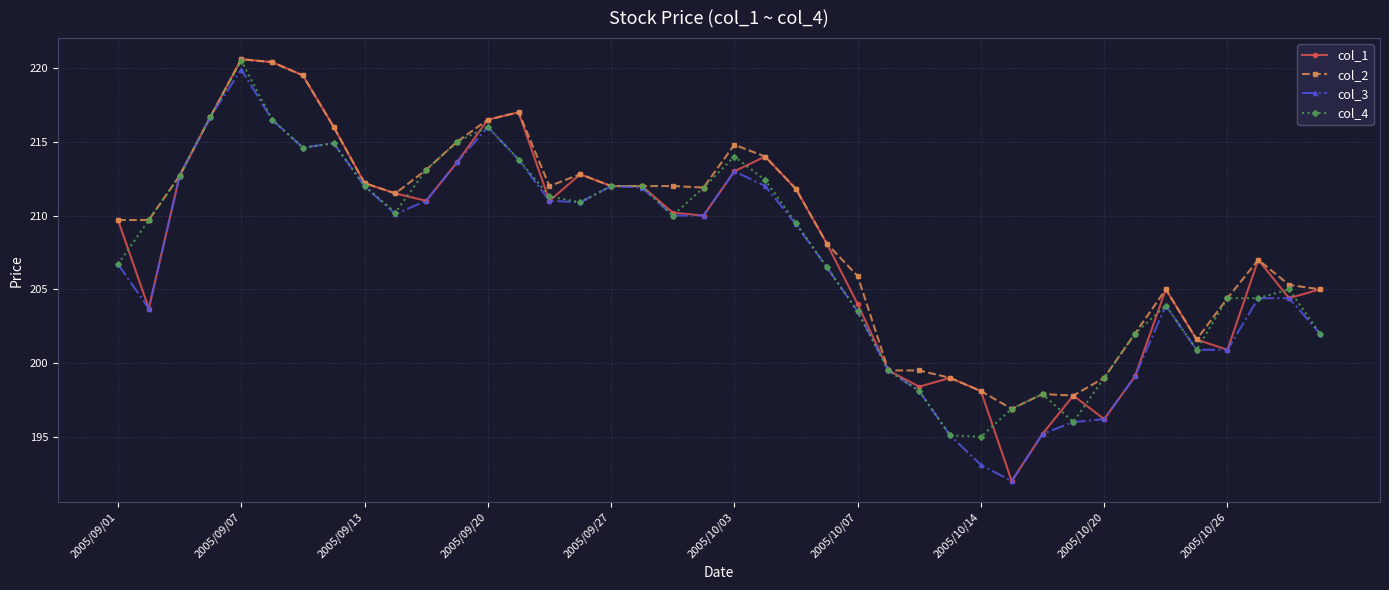

Which series has the largest range (max minus min)?

col_1